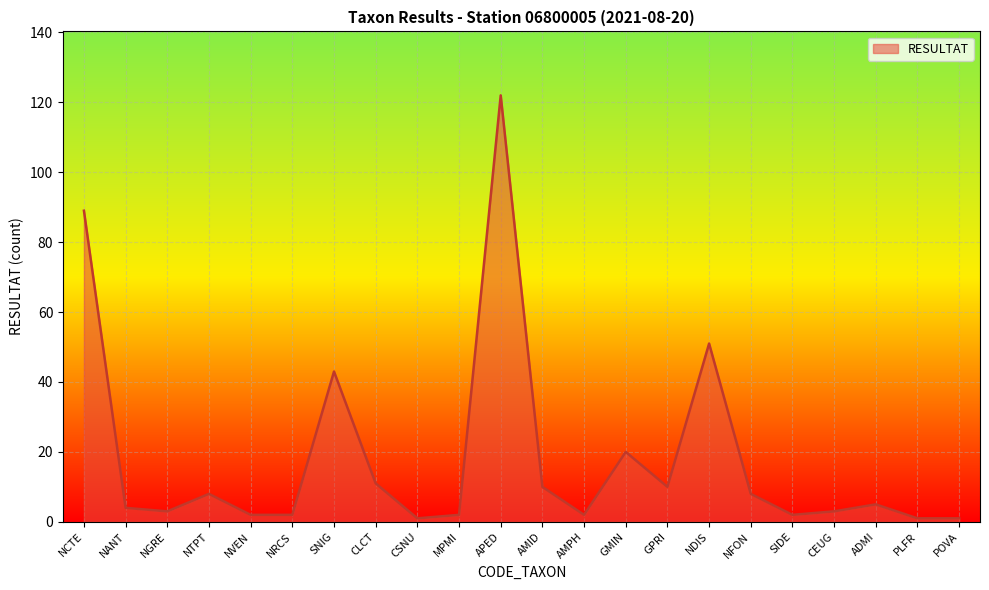

Reading left to right, extract all data points from this chart.

NCTE=89	NANT=4	NGRE=3	NTPT=8	NVEN=2	NRCS=2	SNIG=43	CLCT=11	CSNU=1	MPMI=2	APED=122	AMID=10	AMPH=2	GMIN=20	GPRI=10	NDIS=51	NFON=8	SIDE=2	CEUG=3	ADMI=5	PLFR=1	POVA=1